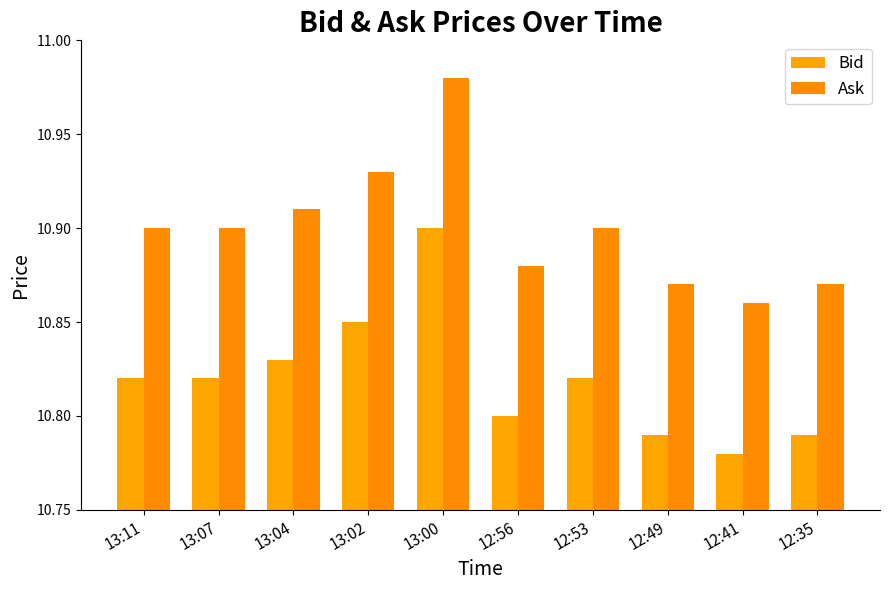

Which series changed the most between 12:53 and 12:41?

Bid